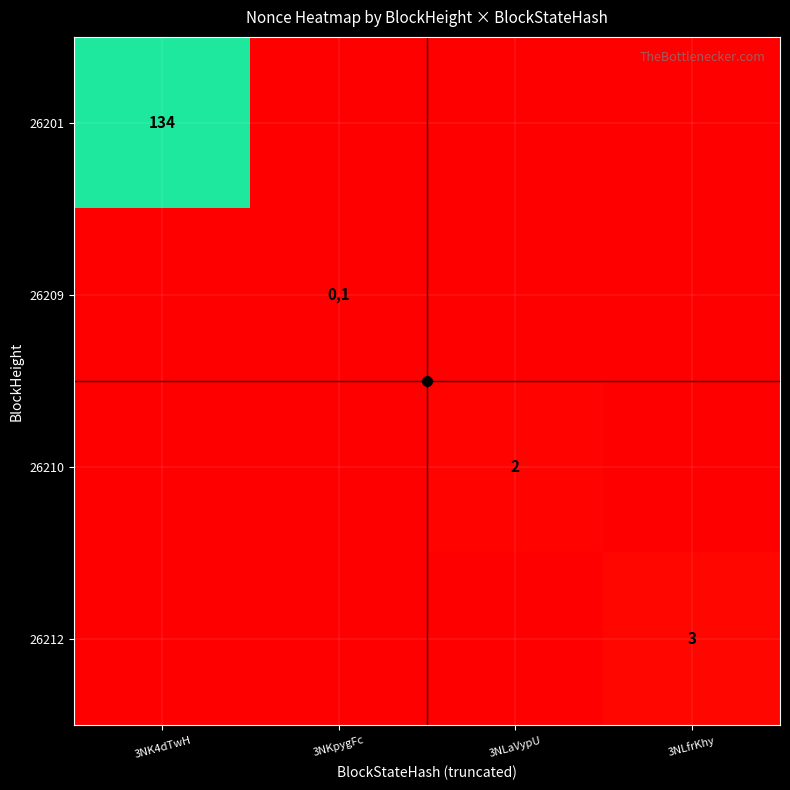

Count the 26201 values in the range 0 to 134.

4